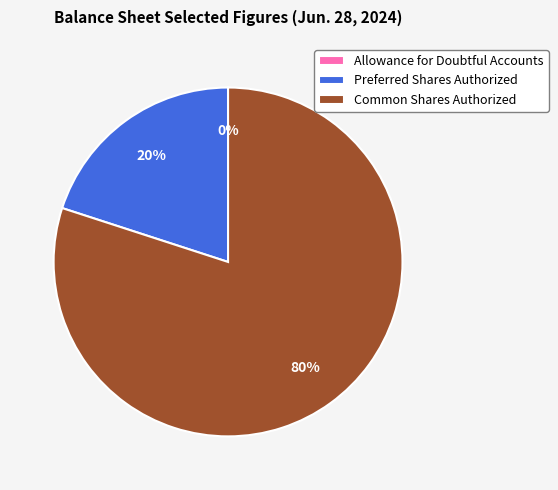

The Common Shares Authorized slice represents 73% of the pie. True or false?

False